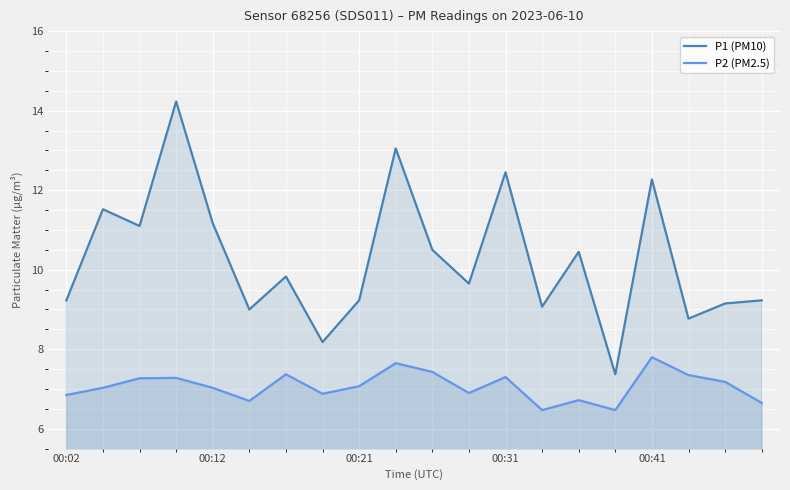

At which label does P2 (PM2.5) reach its peak?

00:41